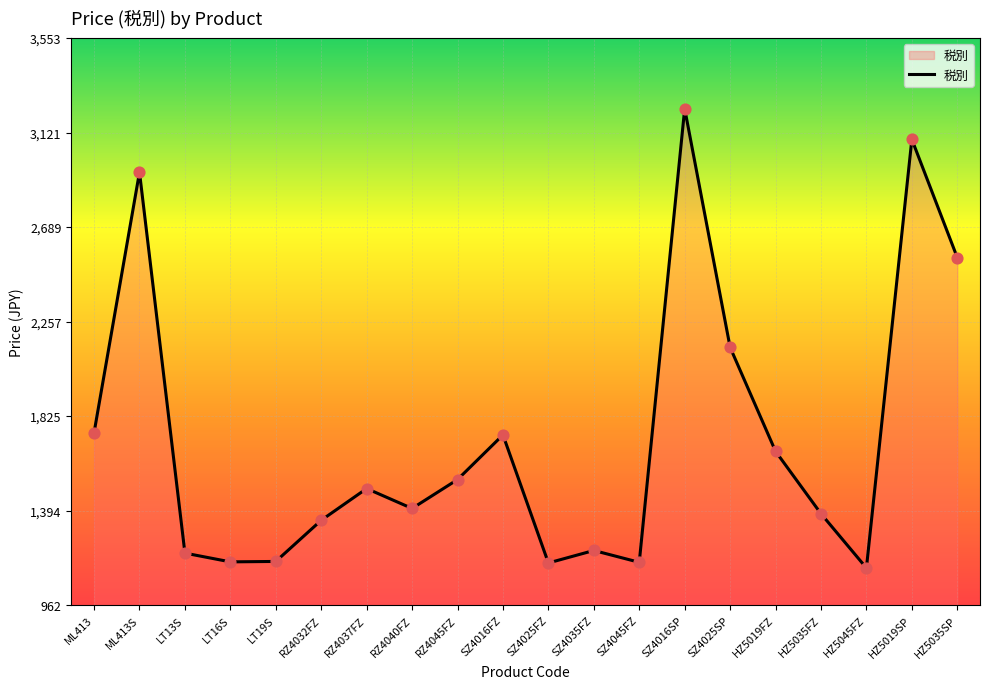

Between HZ5035FZ and SZ4045FZ, which is larger?

HZ5035FZ